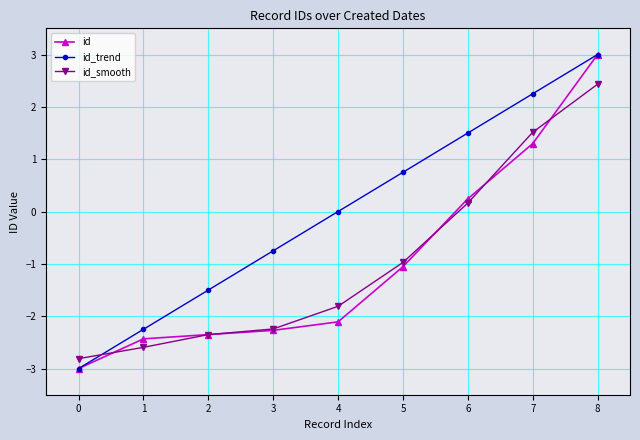

What is the maximum value for id_trend?

3.0